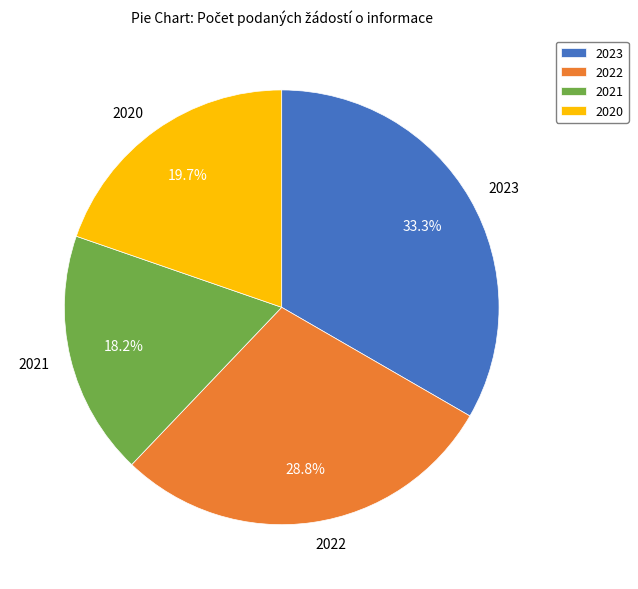

Count the number of slices in the pie.

4